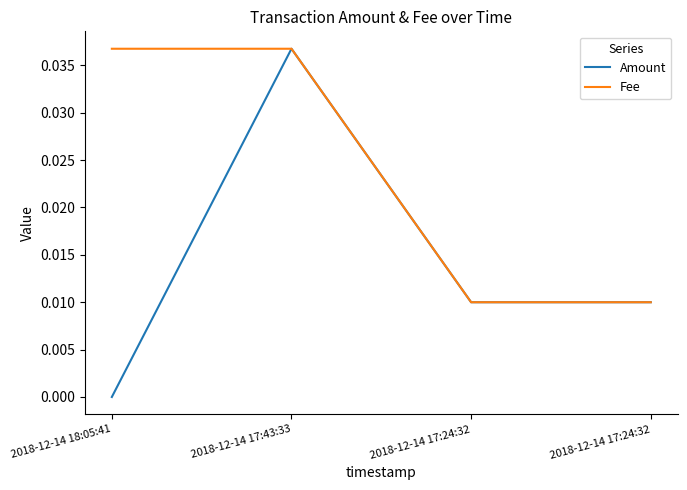

What is the label of the 3rd point from the right?

2018-12-14 17:43:33